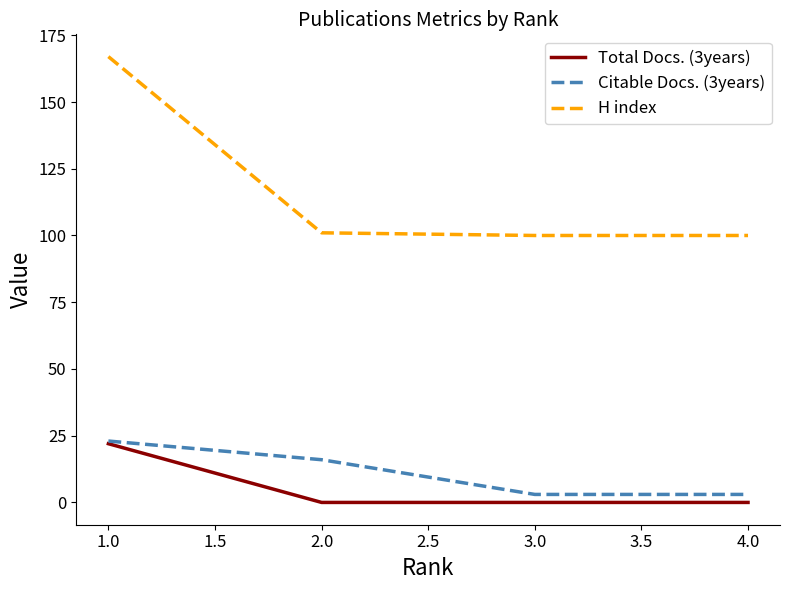

How many Citable Docs. (3years) values are between 3 and 23?

4